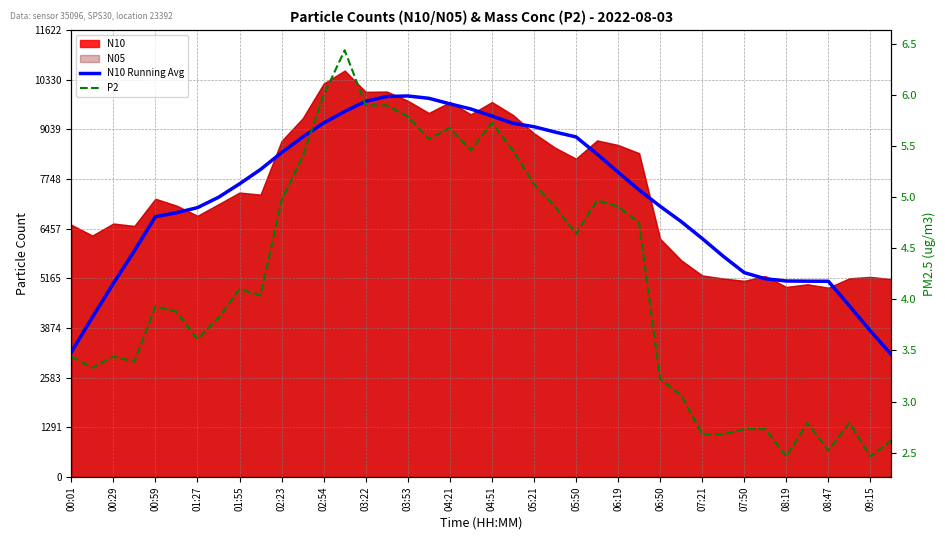

What is the difference between the N10 Running Avg values at 00:01 and 08:47?

1844.2